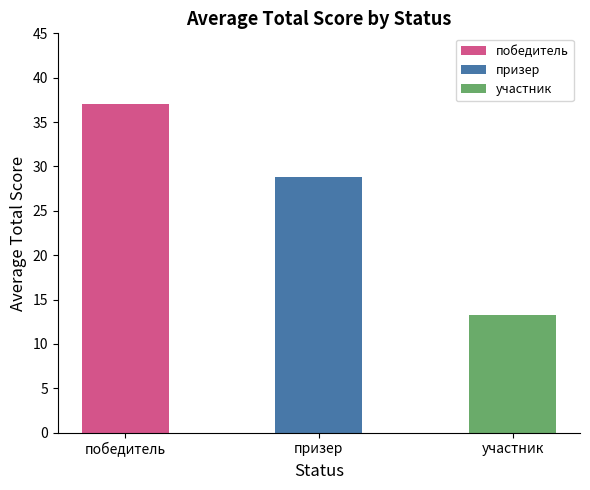

What is the difference between the maximum and minimum values?

23.8